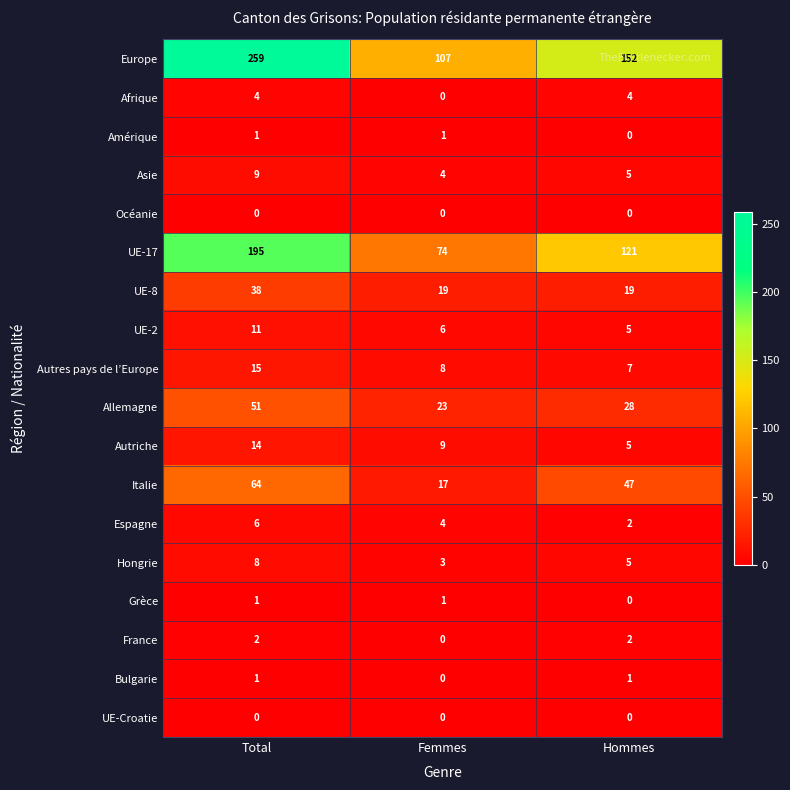

At which label does Asie first exceed 5?

Total